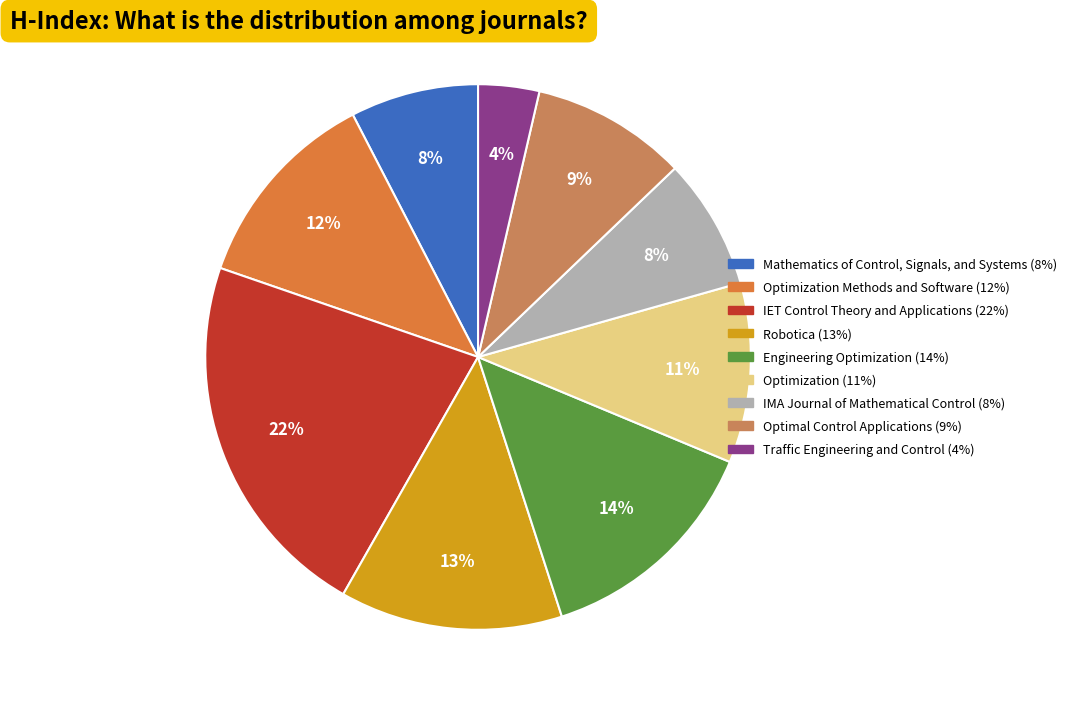

To the nearest percent, what is the difference between the largest and smallest slice percentages?

18%